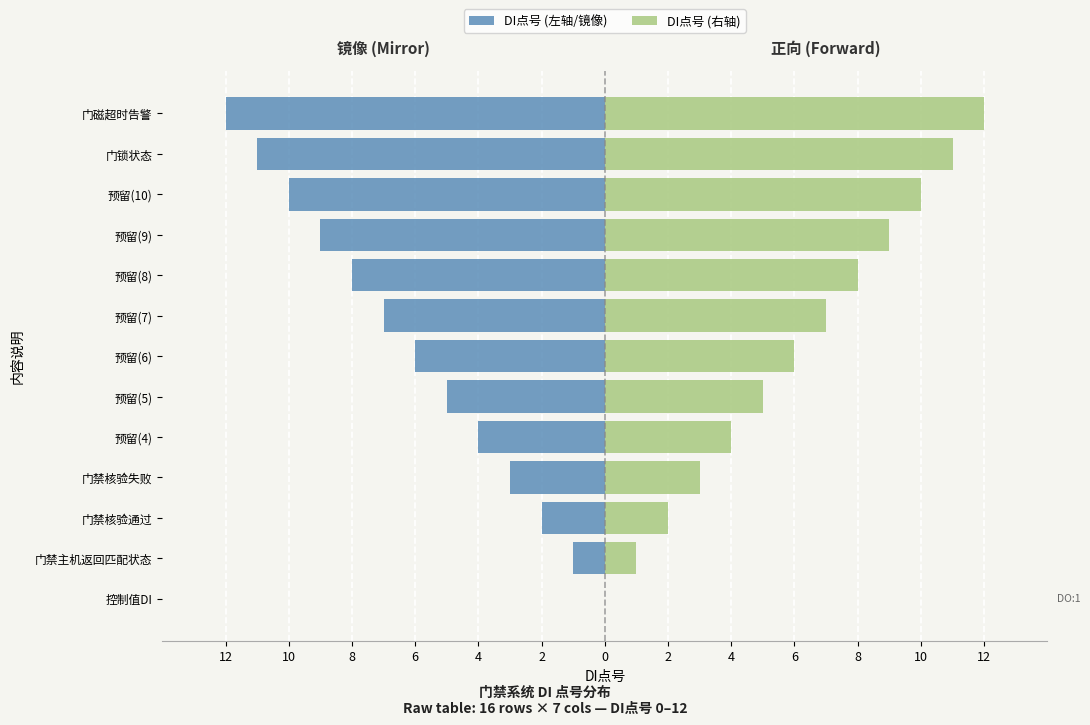

Which series changed the most between 门禁主机返回匹配状态 and 预留(5)?

DI点号 (左轴/镜像)